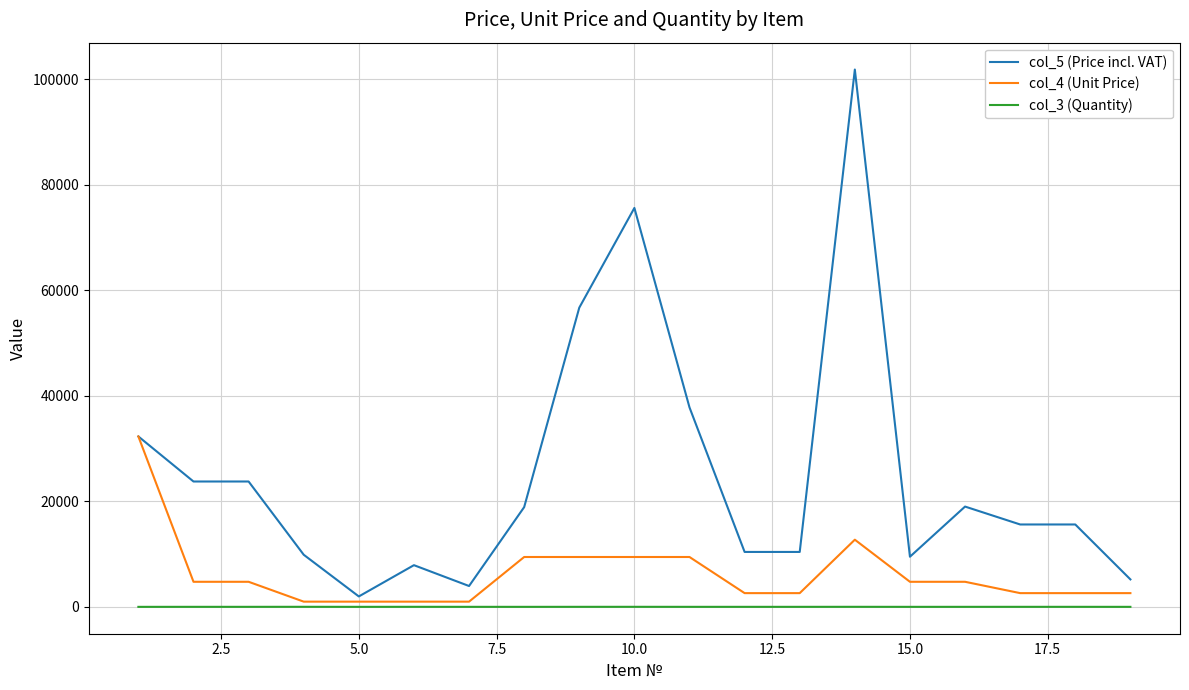

Which series has the largest range (max minus min)?

col_5 (Price incl. VAT)